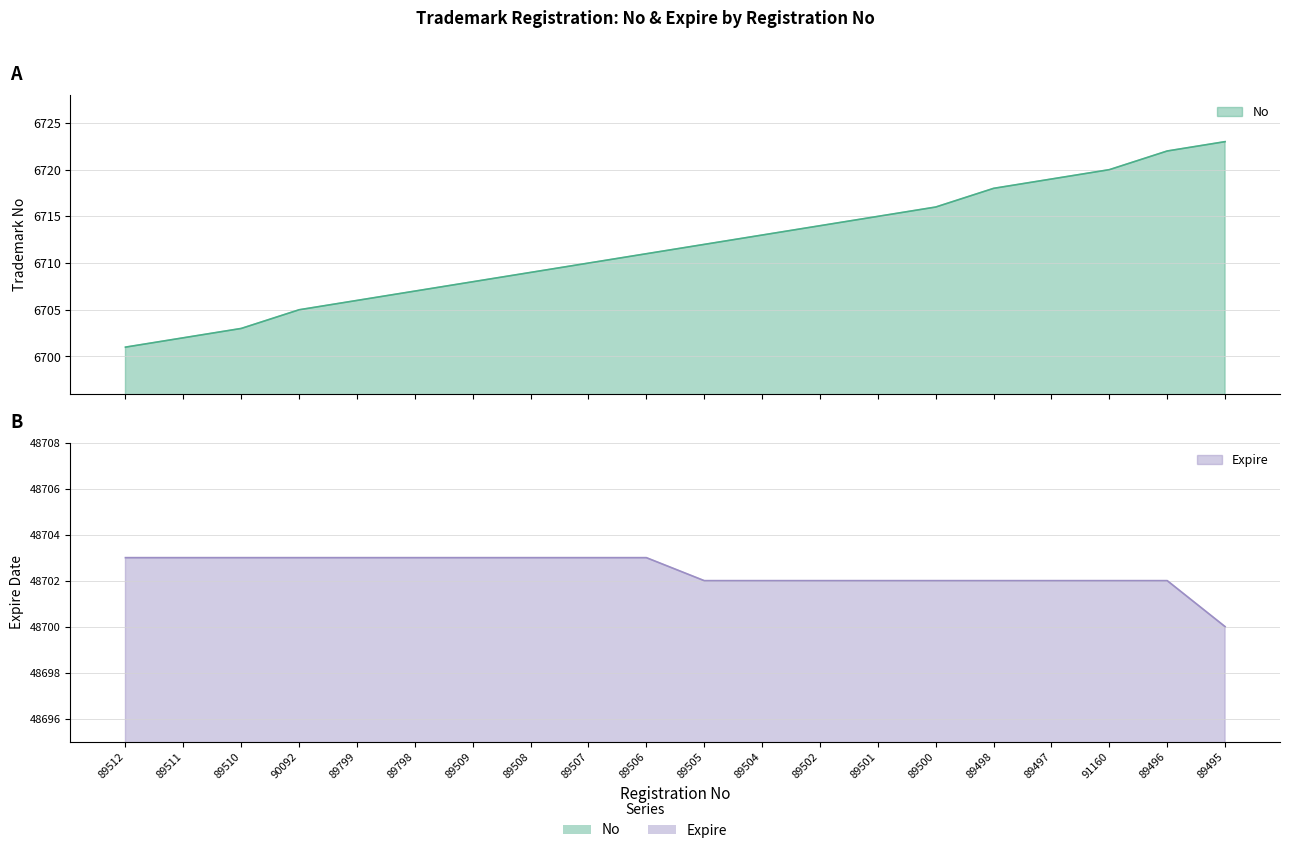

True or false: No and Expire cross at least once.

False